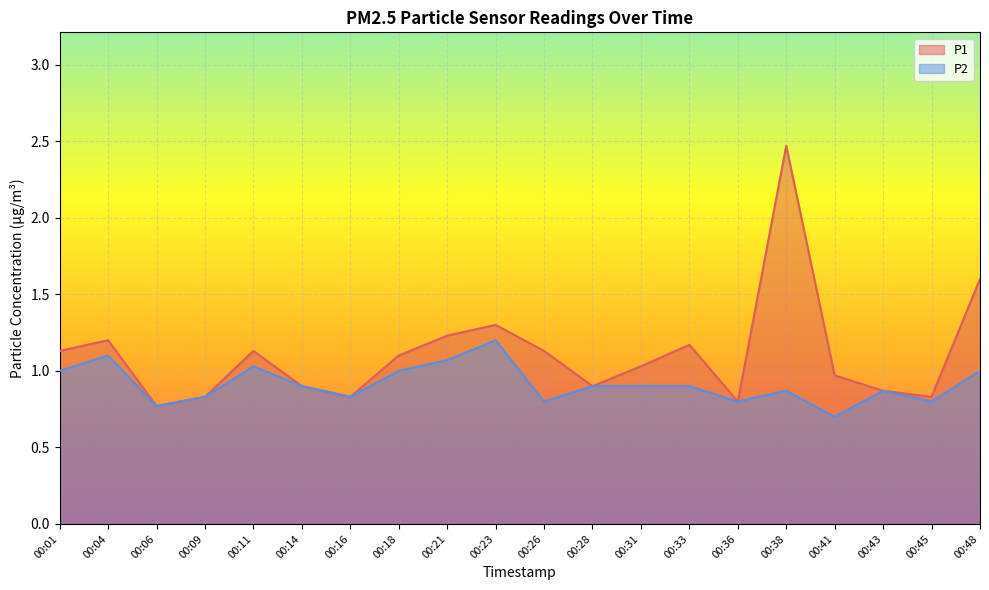

Which series changed the most between 00:33 and 00:48?

P1